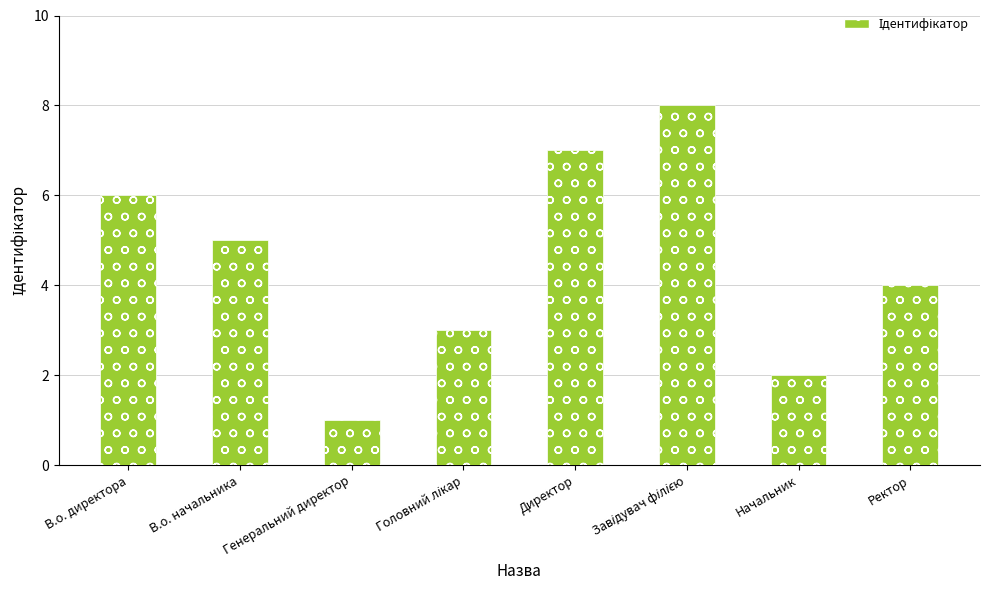

Count the values in the range 3 to 7.

5